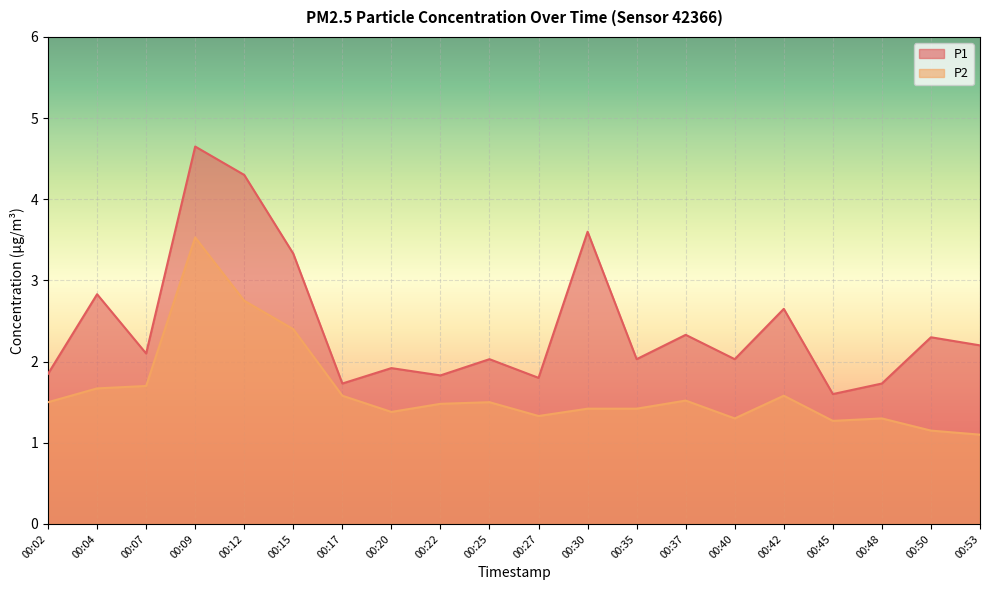

Reading left to right, what are all the values shown in this chart?

P1: 00:02=1.9	00:04=2.8	00:07=2.1	00:09=4.7	00:12=4.3	00:15=3.3	00:17=1.7	00:20=1.9	00:22=1.8	00:25=2.0	00:27=1.8	00:30=3.6	00:35=2.0	00:37=2.3	00:40=2.0	00:42=2.6	00:45=1.6	00:48=1.7	00:50=2.3	00:53=2.2
P2: 00:02=1.5	00:04=1.7	00:07=1.7	00:09=3.5	00:12=2.8	00:15=2.4	00:17=1.6	00:20=1.4	00:22=1.5	00:25=1.5	00:27=1.3	00:30=1.4	00:35=1.4	00:37=1.5	00:40=1.3	00:42=1.6	00:45=1.3	00:48=1.3	00:50=1.1	00:53=1.1